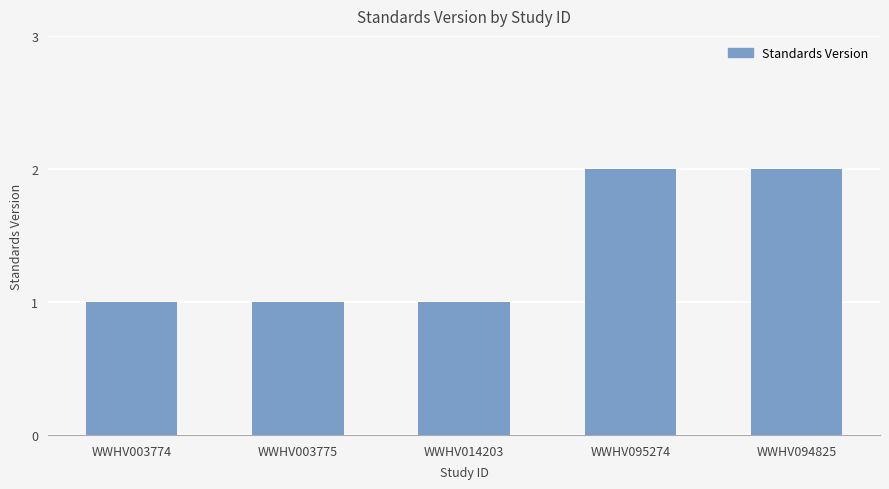

What is the label of the 3rd bar from the left?

WWHV014203